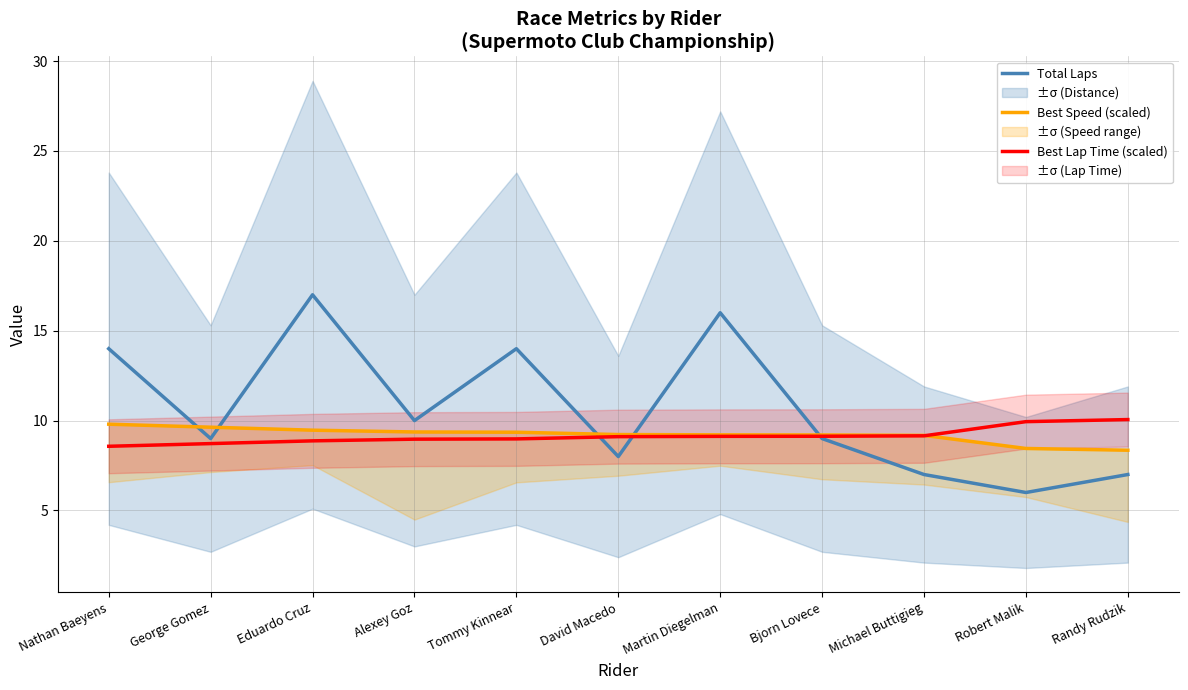

Which has a higher value, Randy Rudzik or David Macedo?

David Macedo